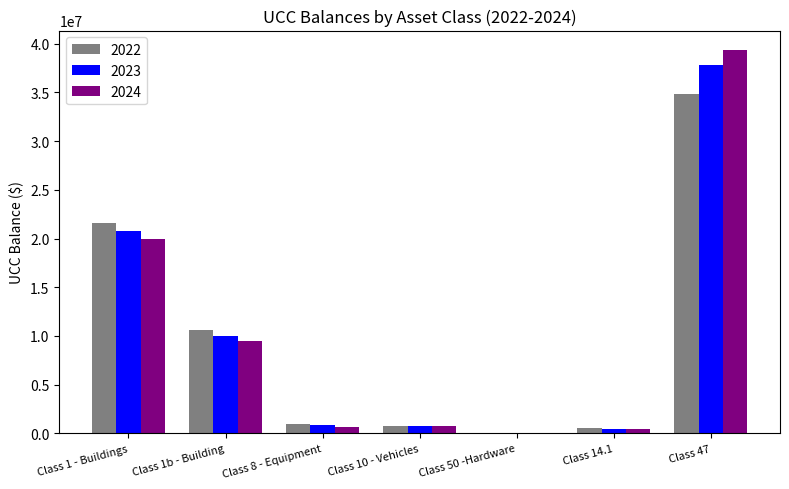

Where is 2024 nearest to the value 19703820?

Class 1 - Buildings